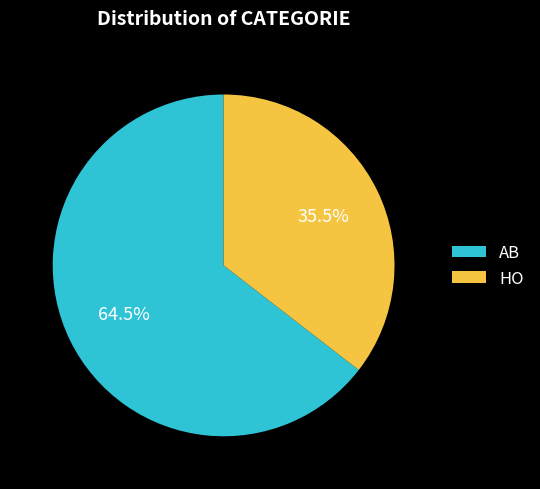

Does AB account for over 50% of the chart?

Yes